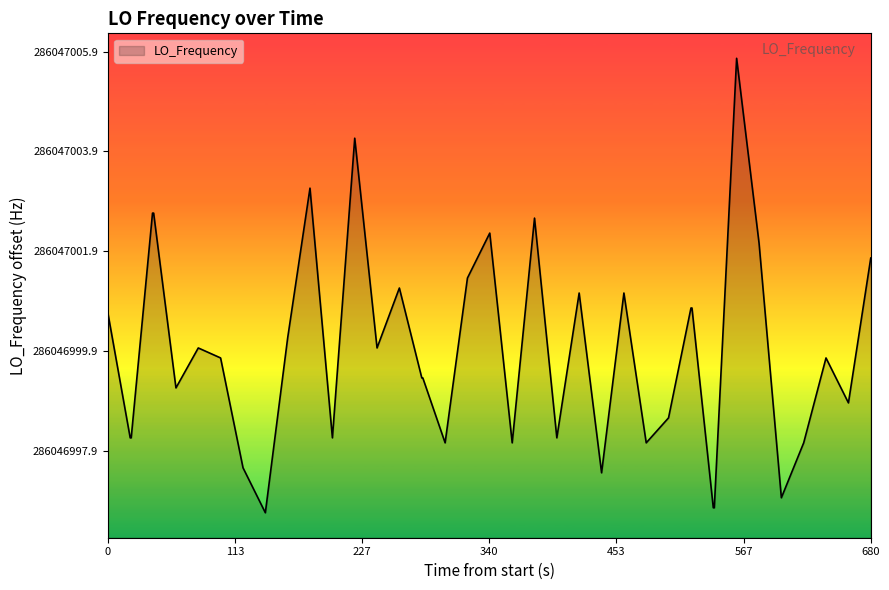

Count the number of data series in this chart.

1